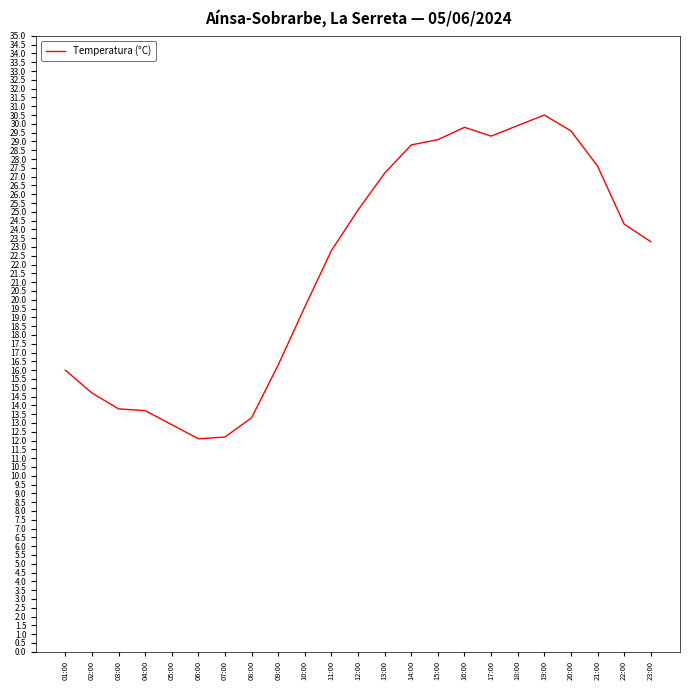

Approximately how many times larger is the value at 17:00 compared to 13:00?

1.1